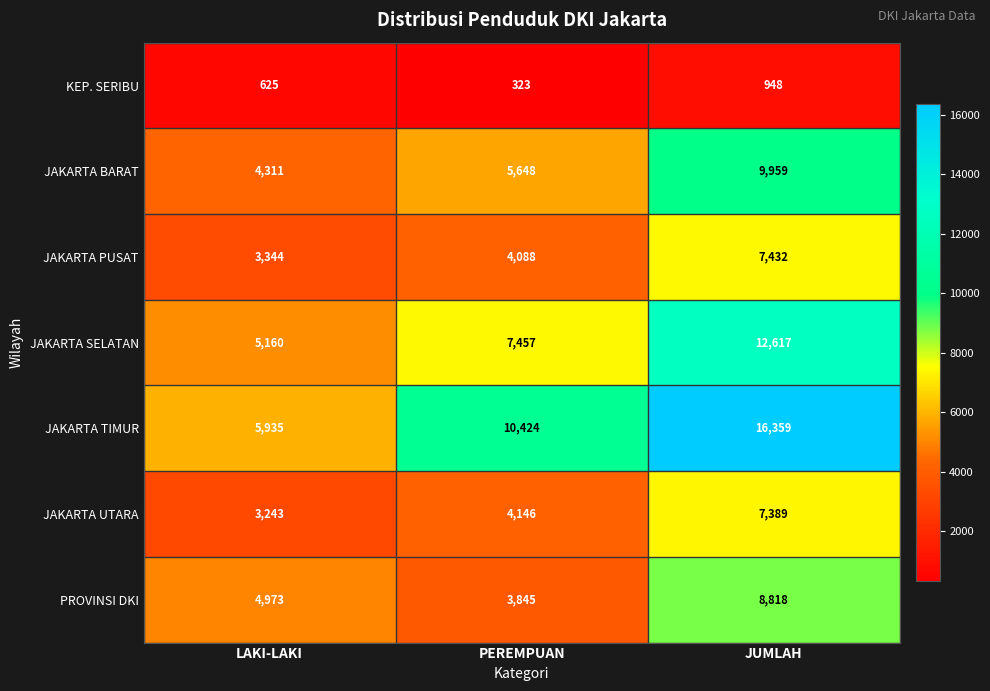

How many categories are shown in the chart?

3